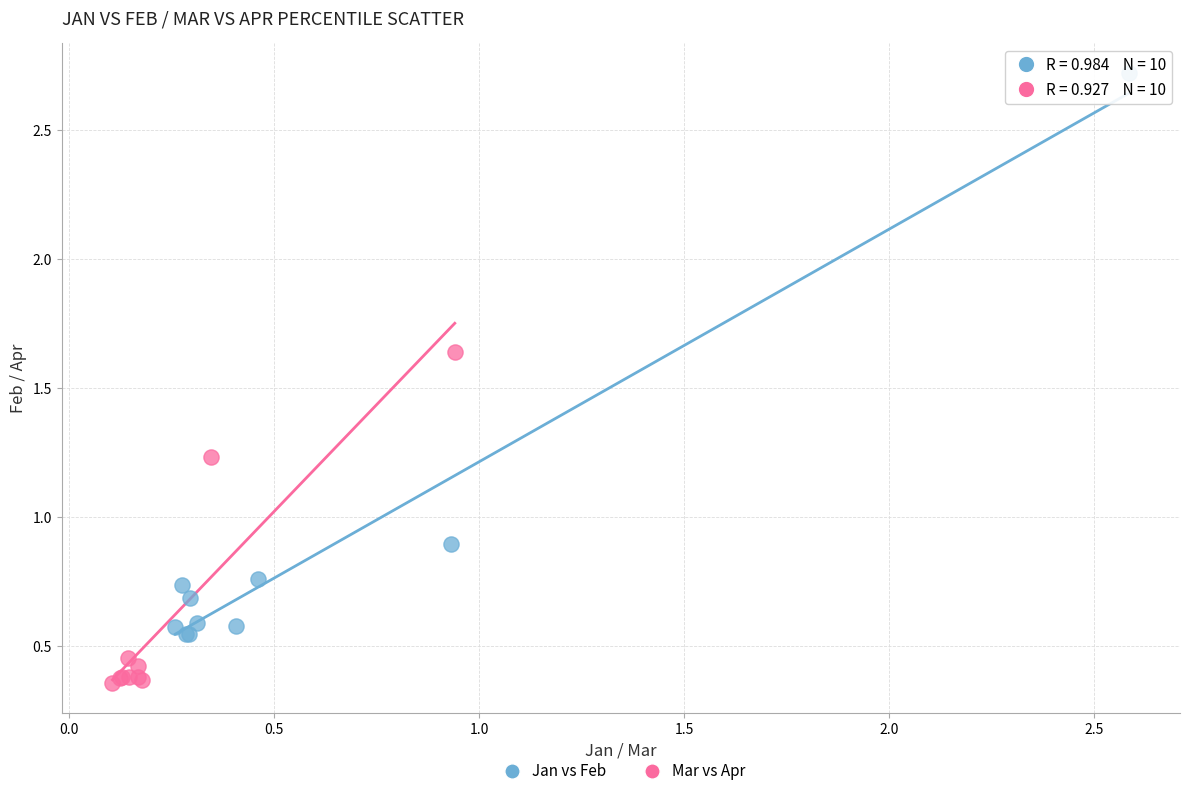

Which series has the largest Y range (max minus min)?

Jan vs Feb